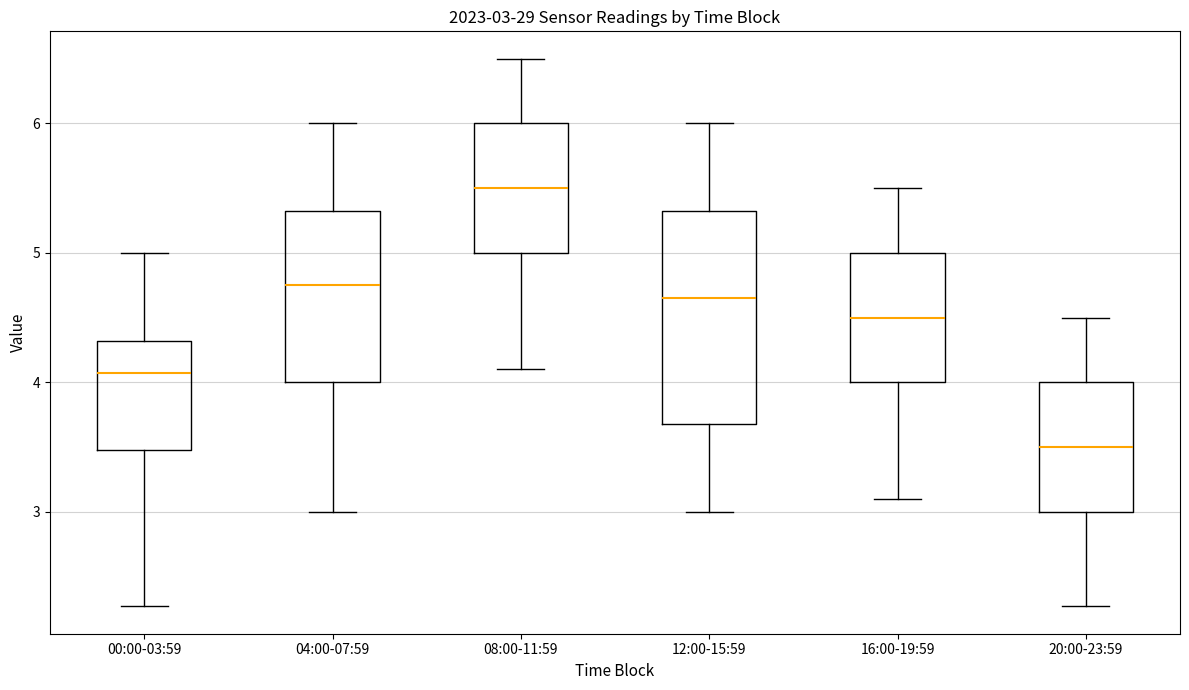

Which box's median line is the lowest?

20:00-23:59